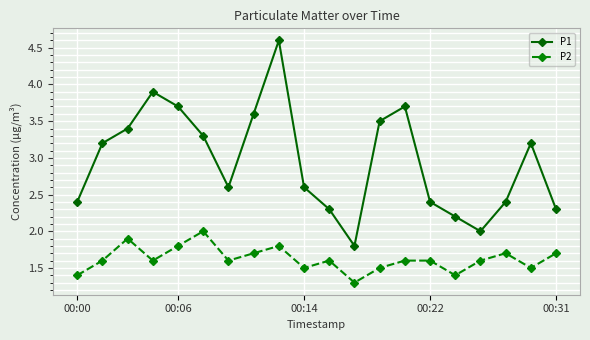

Count the P2 values in the range 1 to 2.

20